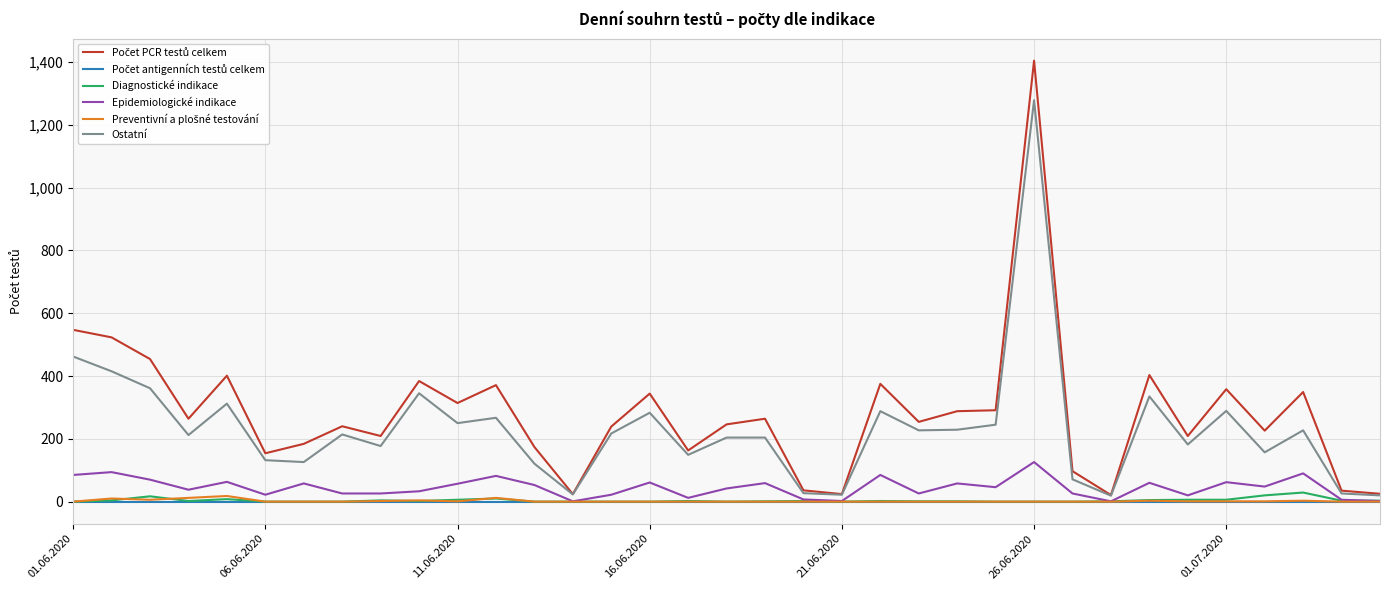

What is the greatest value displayed?

1404